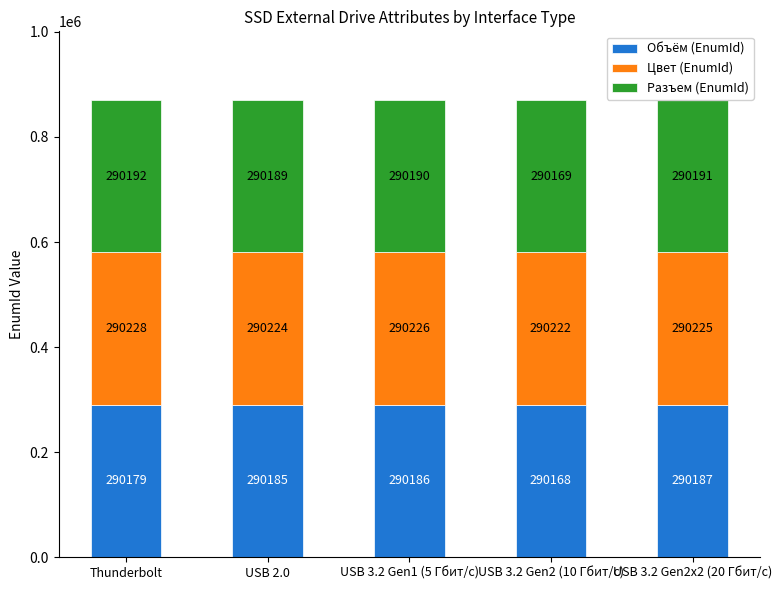

Reading left to right, list the values for the Объём (EnumId) series.

Thunderbolt=290179	USB 2.0=290185	USB 3.2 Gen1 (5 Гбит/с)=290186	USB 3.2 Gen2 (10 Гбит/с)=290168	USB 3.2 Gen2x2 (20 Гбит/с)=290187